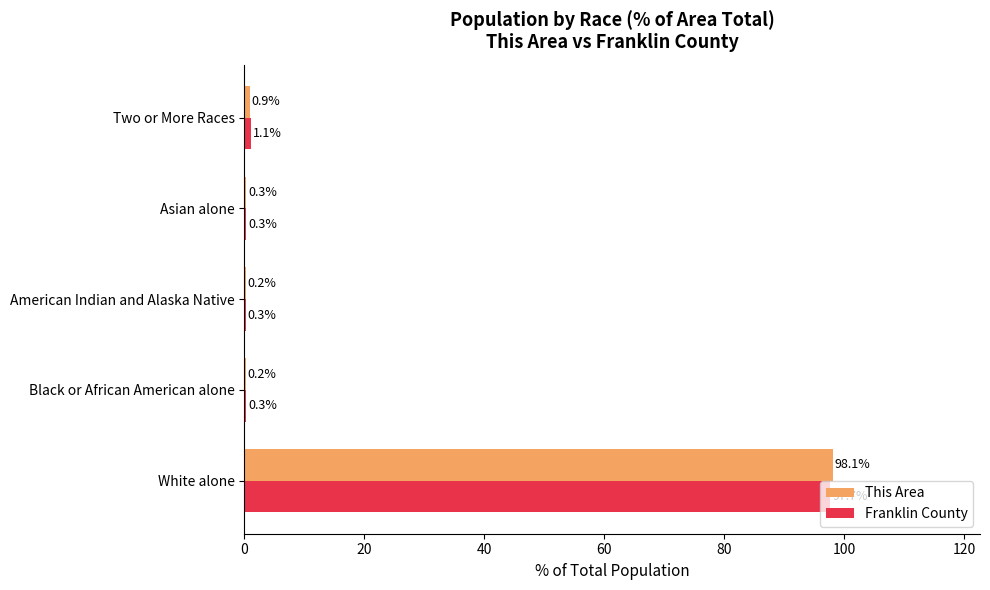

What is the sum of the Franklin County values at Asian alone and American Indian and Alaska Native?

0.6